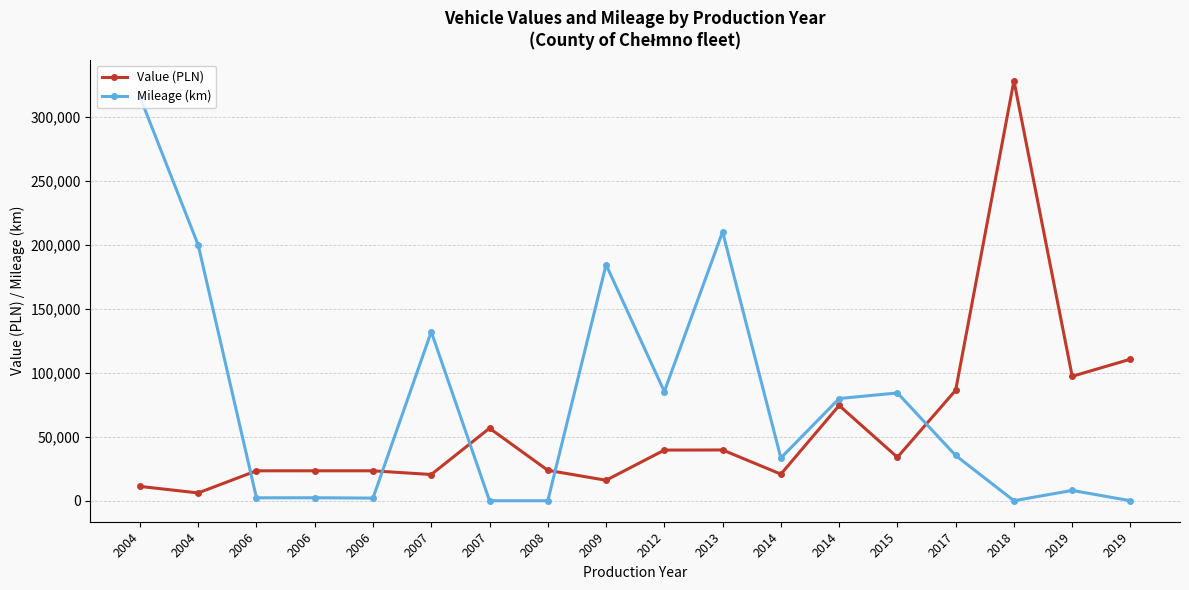

How many distinct data groups are displayed?

2